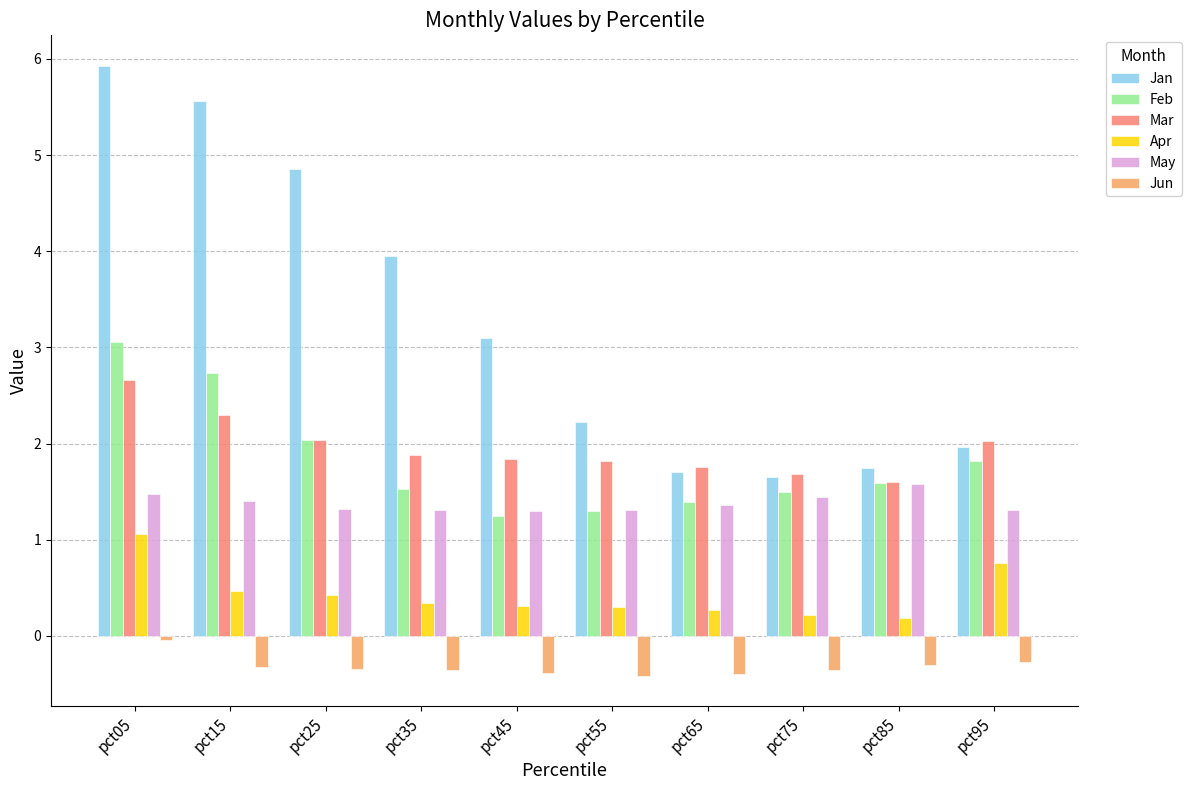

List the series in order of their peak value, highest first.

Jan, Feb, Mar, May, Apr, Jun